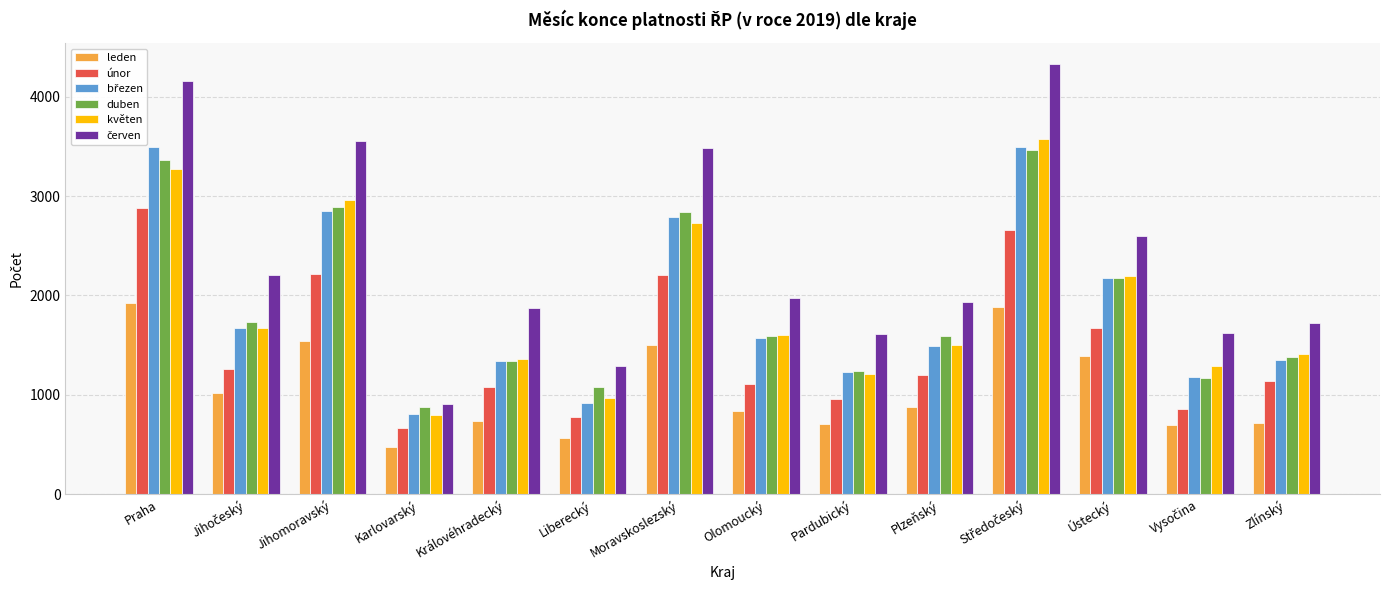

At which label does květen first exceed 1603?

Praha